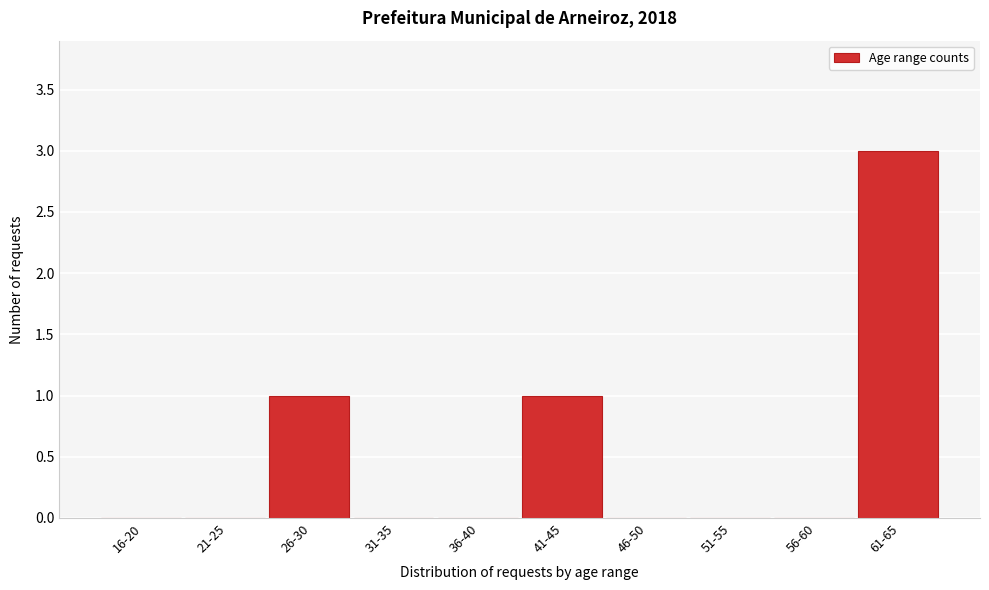

Reading left to right, list all the values displayed in this chart.

16-20=0	21-25=0	26-30=1	31-35=0	36-40=0	41-45=1	46-50=0	51-55=0	56-60=0	61-65=3